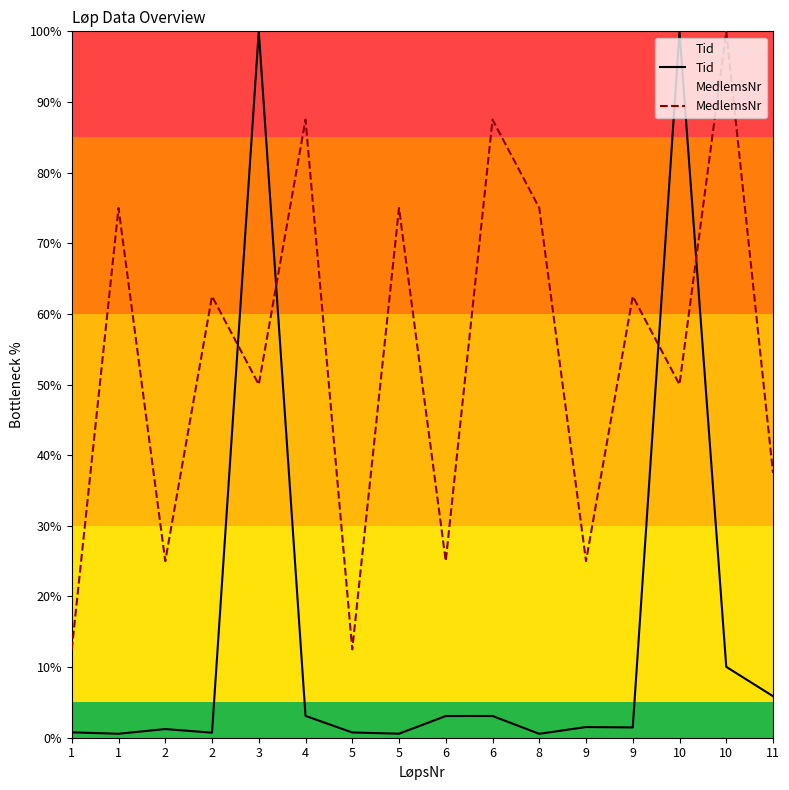

Which series ends up on top after the final intersection of Tid and MedlemsNr?

MedlemsNr